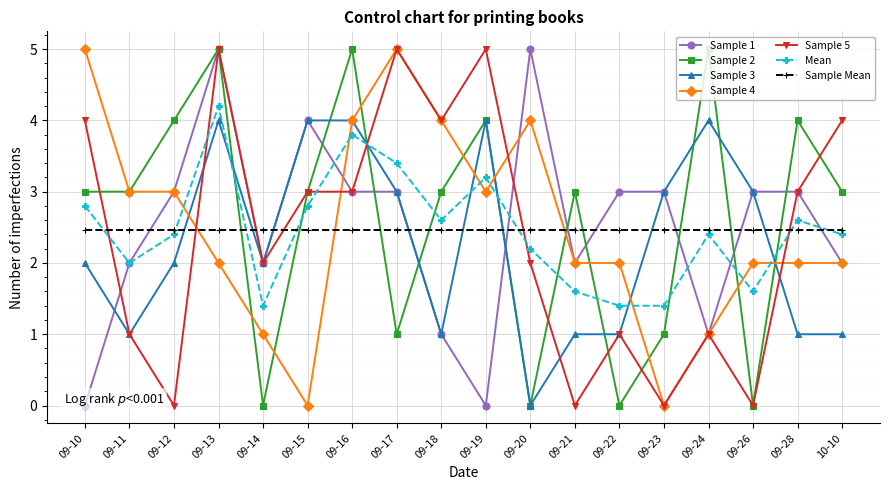

How many values in Sample 2 are above zero?

14